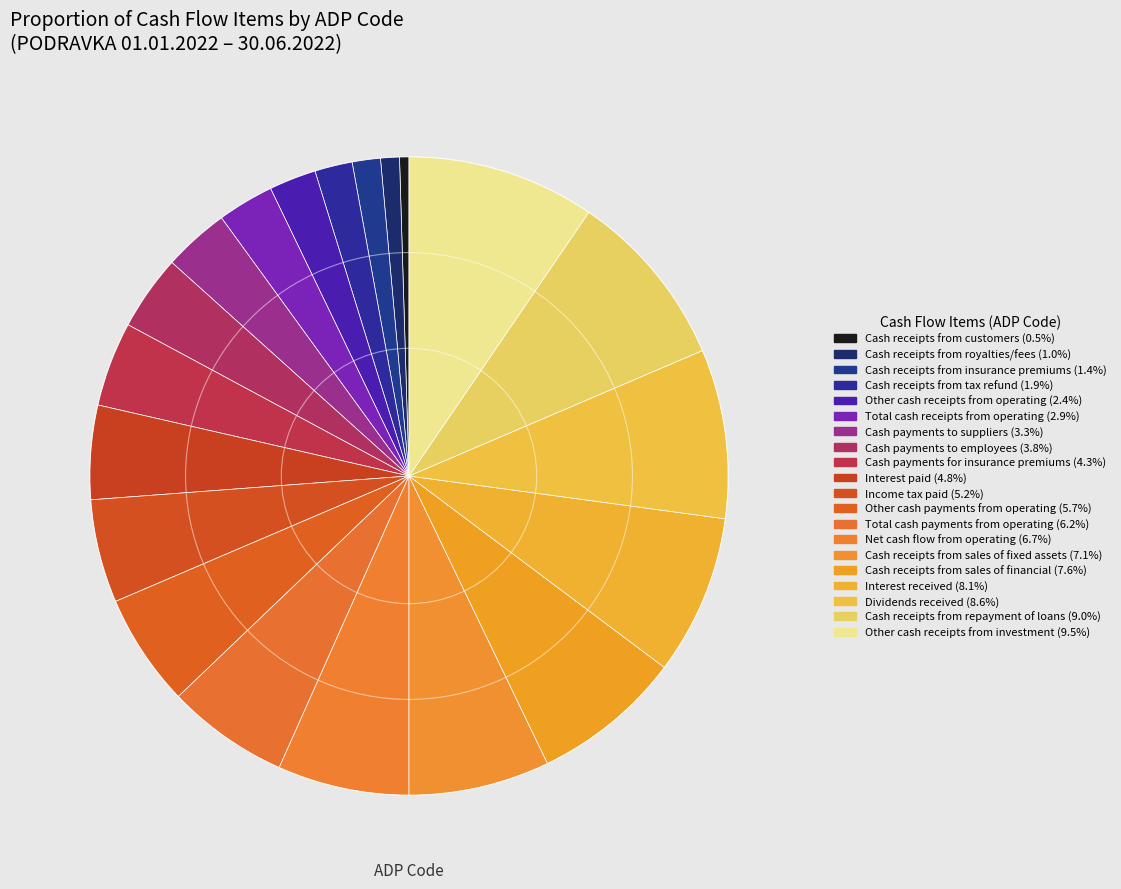

How many slices are in this pie chart?

20